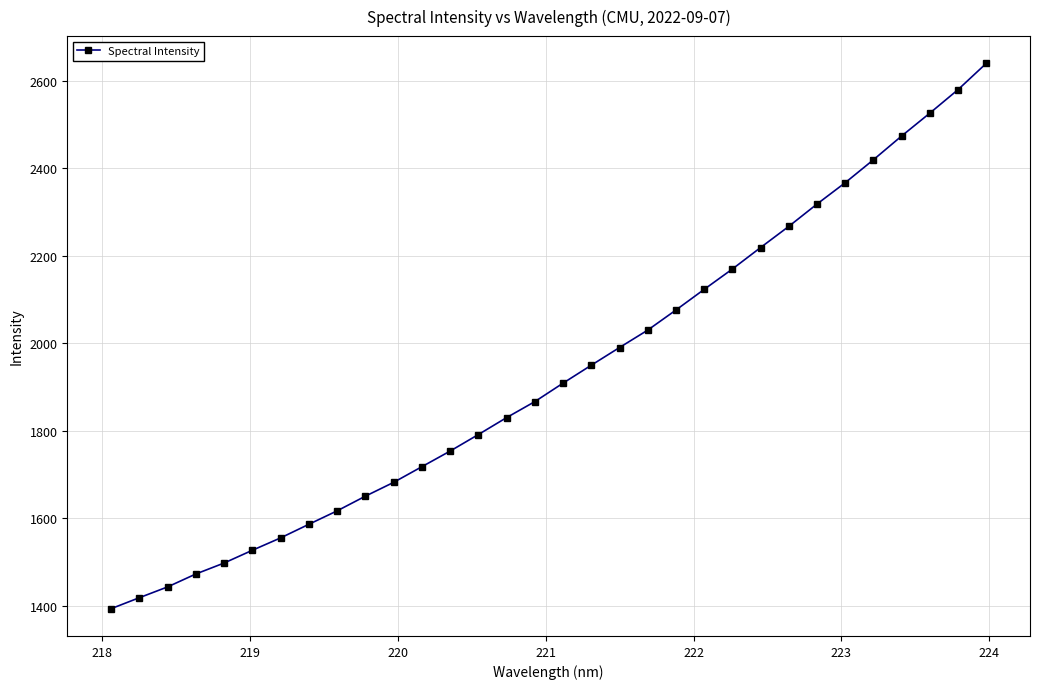

What is the sum of all values?

61863.0